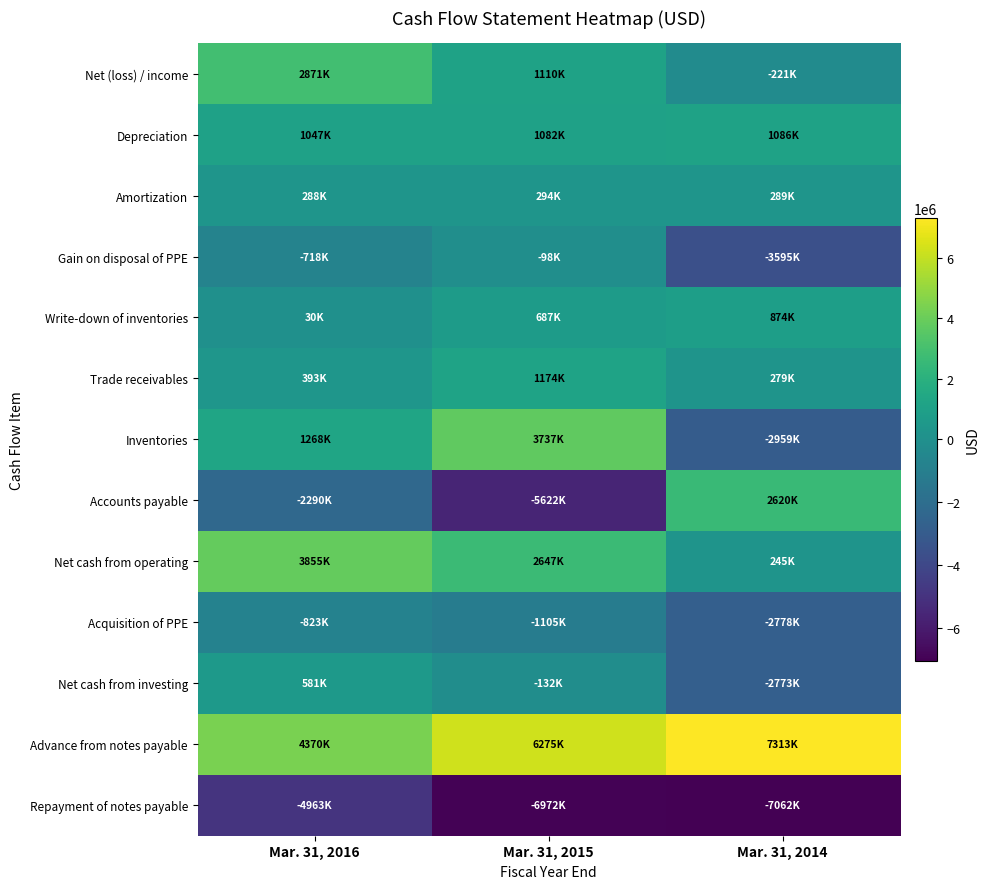

Reading left to right, transcribe all the data shown in this chart.

Net (loss) / income: Mar. 31, 2016=2871000	Mar. 31, 2015=1110000	Mar. 31, 2014=-221000
Depreciation: Mar. 31, 2016=1047000	Mar. 31, 2015=1082000	Mar. 31, 2014=1086000
Amortization: Mar. 31, 2016=288000	Mar. 31, 2015=294000	Mar. 31, 2014=289000
Gain on disposal of PPE: Mar. 31, 2016=-718000	Mar. 31, 2015=-98000	Mar. 31, 2014=-3595000
Write-down of inventories: Mar. 31, 2016=30000	Mar. 31, 2015=687000	Mar. 31, 2014=874000
Trade receivables: Mar. 31, 2016=393000	Mar. 31, 2015=1174000	Mar. 31, 2014=279000
Inventories: Mar. 31, 2016=1268000	Mar. 31, 2015=3737000	Mar. 31, 2014=-2959000
Accounts payable: Mar. 31, 2016=-2290000	Mar. 31, 2015=-5622000	Mar. 31, 2014=2620000
Net cash from operating: Mar. 31, 2016=3855000	Mar. 31, 2015=2647000	Mar. 31, 2014=245000
Acquisition of PPE: Mar. 31, 2016=-823000	Mar. 31, 2015=-1105000	Mar. 31, 2014=-2778000
Net cash from investing: Mar. 31, 2016=581000	Mar. 31, 2015=-132000	Mar. 31, 2014=-2773000
Advance from notes payable: Mar. 31, 2016=4370000	Mar. 31, 2015=6275000	Mar. 31, 2014=7313000
Repayment of notes payable: Mar. 31, 2016=-4963000	Mar. 31, 2015=-6972000	Mar. 31, 2014=-7062000